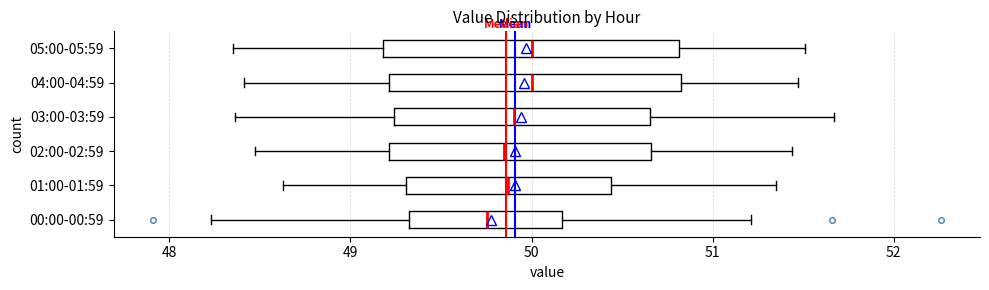

Reading bottom to top, transcribe this box plot: for each box, give where its median line is, the range the box spans, and where its two whiskers end, as read against the x-axis. The values are not printed on the chart, so give them approximately, as read against the axis.

00:00-00:59: median 49.8, box 49.3 to 50.2, whiskers 48.2 to 51.2
01:00-01:59: median 49.9, box 49.3 to 50.4, whiskers 48.6 to 51.4
02:00-02:59: median 49.9, box 49.2 to 50.7, whiskers 48.5 to 51.4
03:00-03:59: median 49.9, box 49.2 to 50.7, whiskers 48.4 to 51.7
04:00-04:59: median 50.0, box 49.2 to 50.8, whiskers 48.4 to 51.5
05:00-05:59: median 50.0, box 49.2 to 50.8, whiskers 48.4 to 51.5